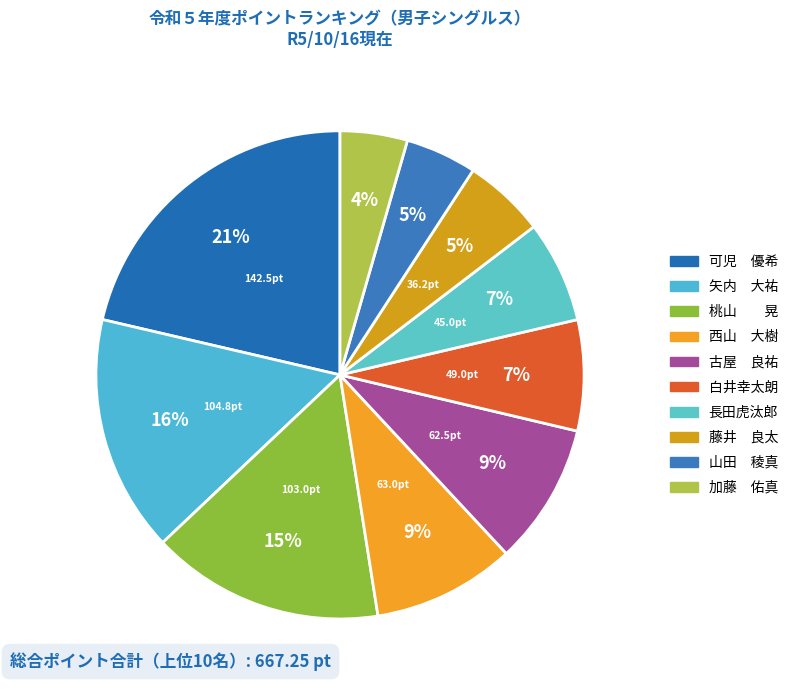

Does any single category account for the majority?

No